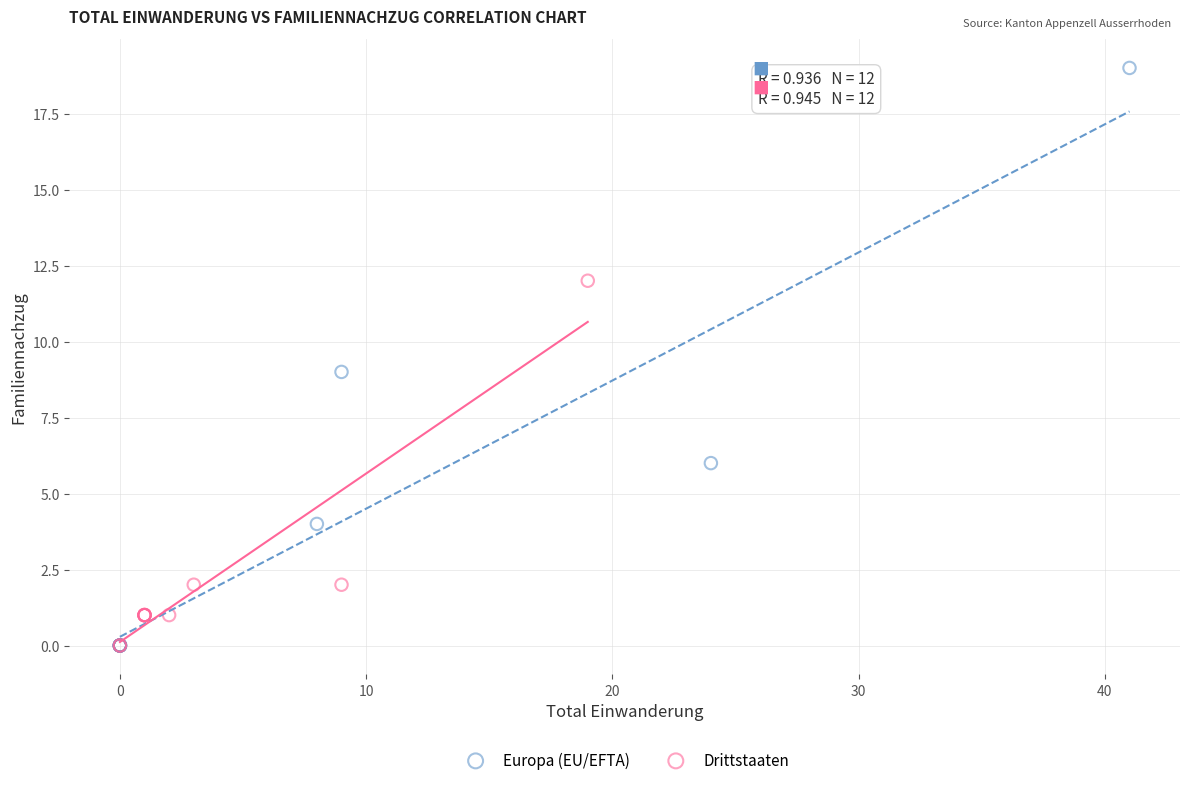

Which series has the largest Y range (max minus min)?

Europa (EU/EFTA)